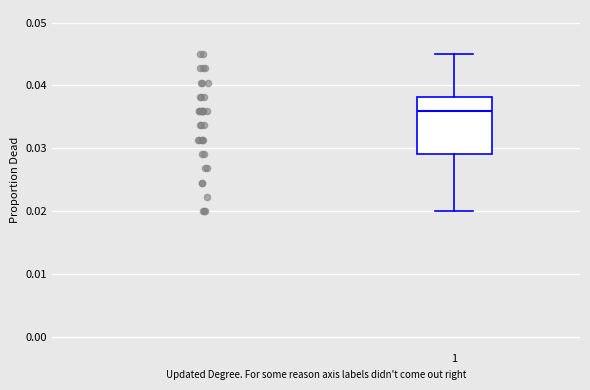

Where is the upper edge of the box at x = 1 on the y-axis? The values are not printed on the chart, so give them approximately, as read against the axis.

0.038